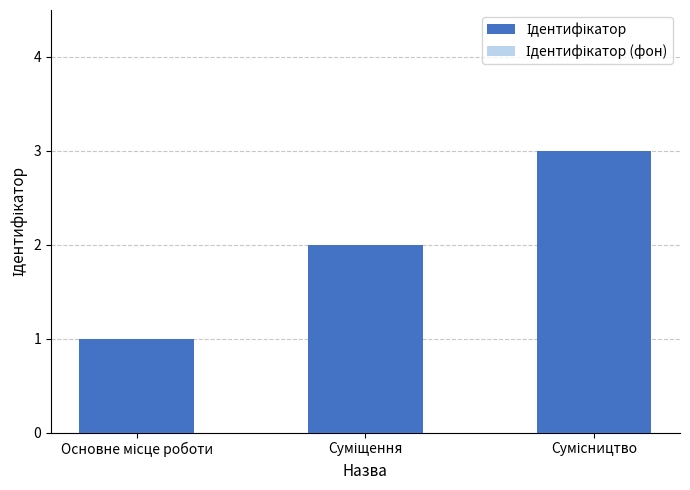

Is it true that Ідентифікатор equals 0.3 at Основне місце роботи?

False